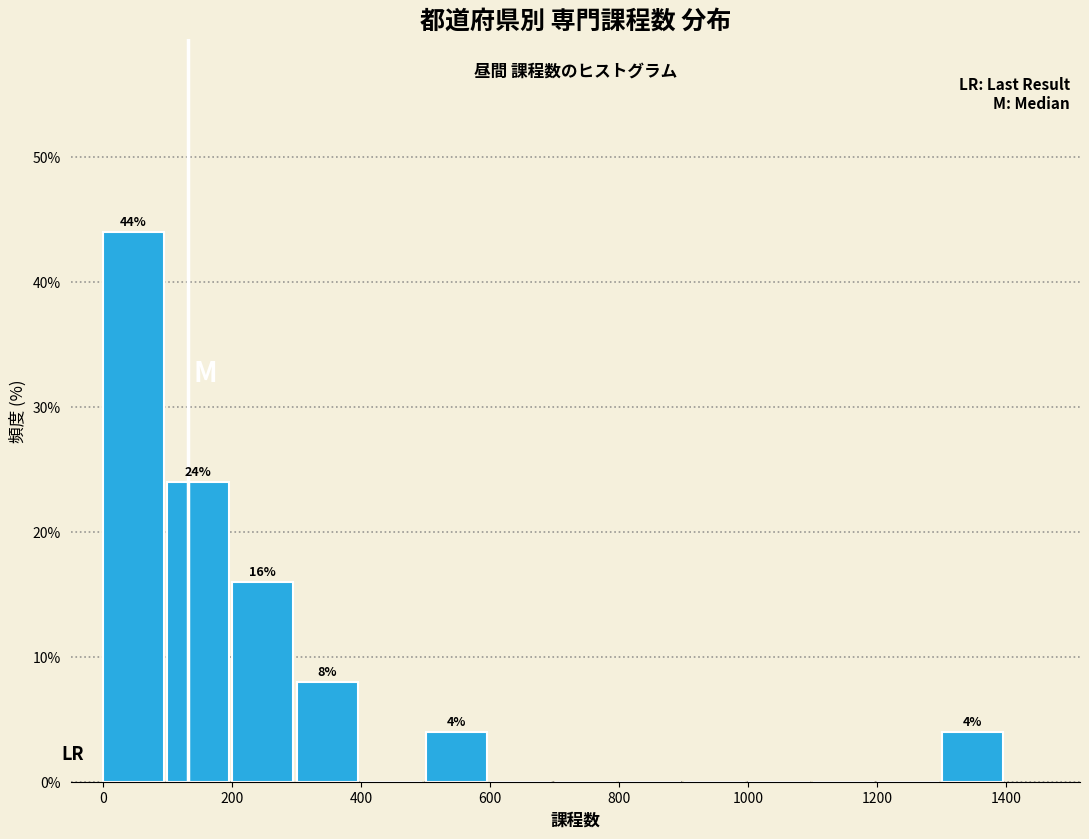

Over which range of the x-axis is the bar tallest?

0 to 100